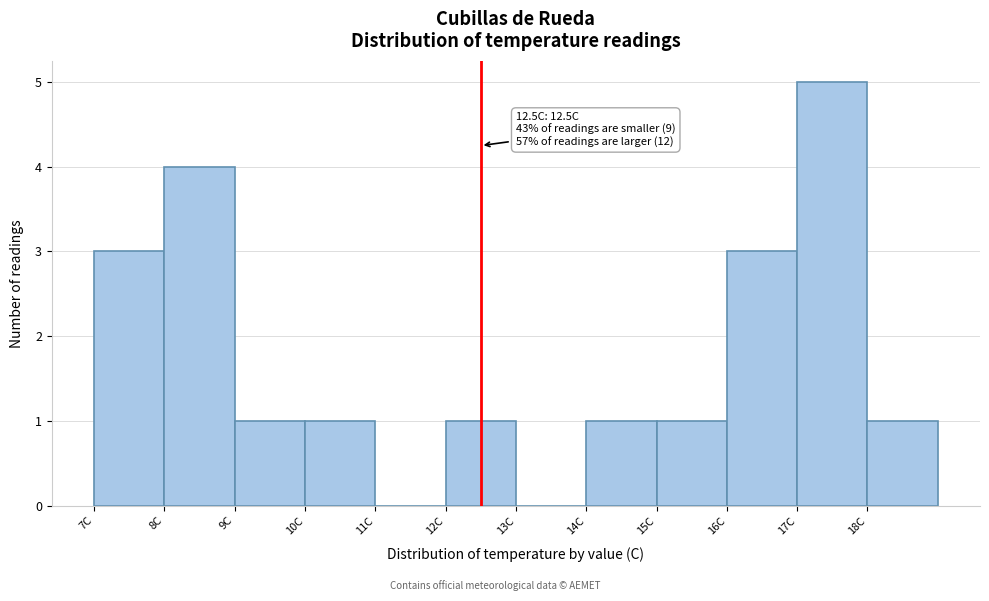

Which range on the x-axis has the tallest bar?

17 to 18